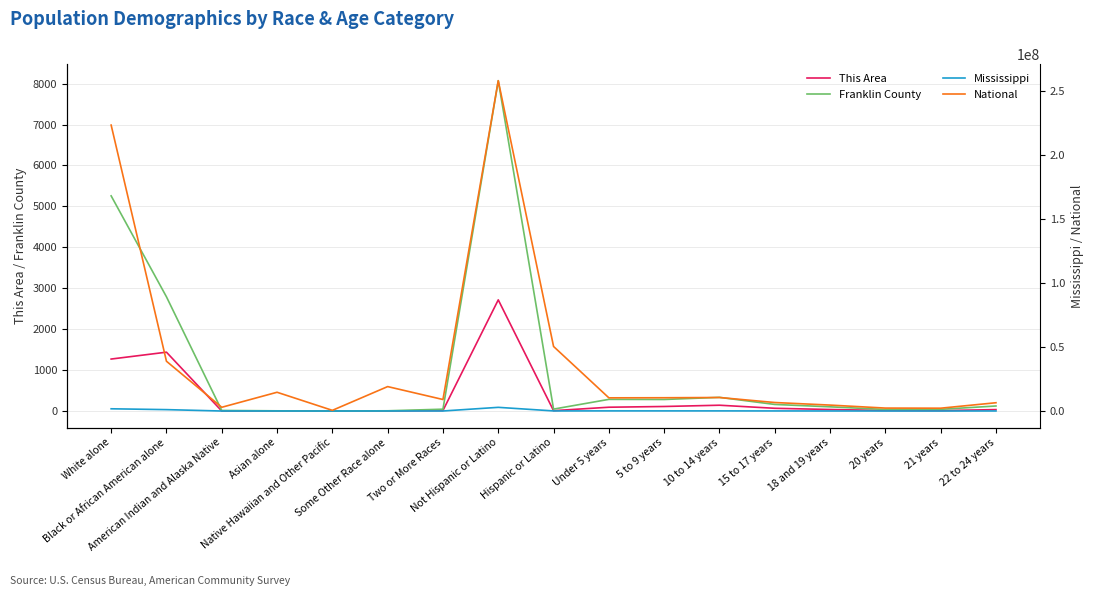

What is the value of the Franklin County point at the 4th from the left?

5